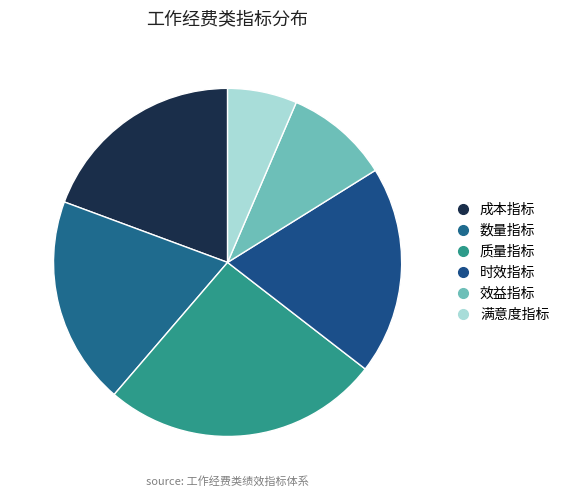

What percentage do 数量指标 and 满意度指标 together represent?

25.8%